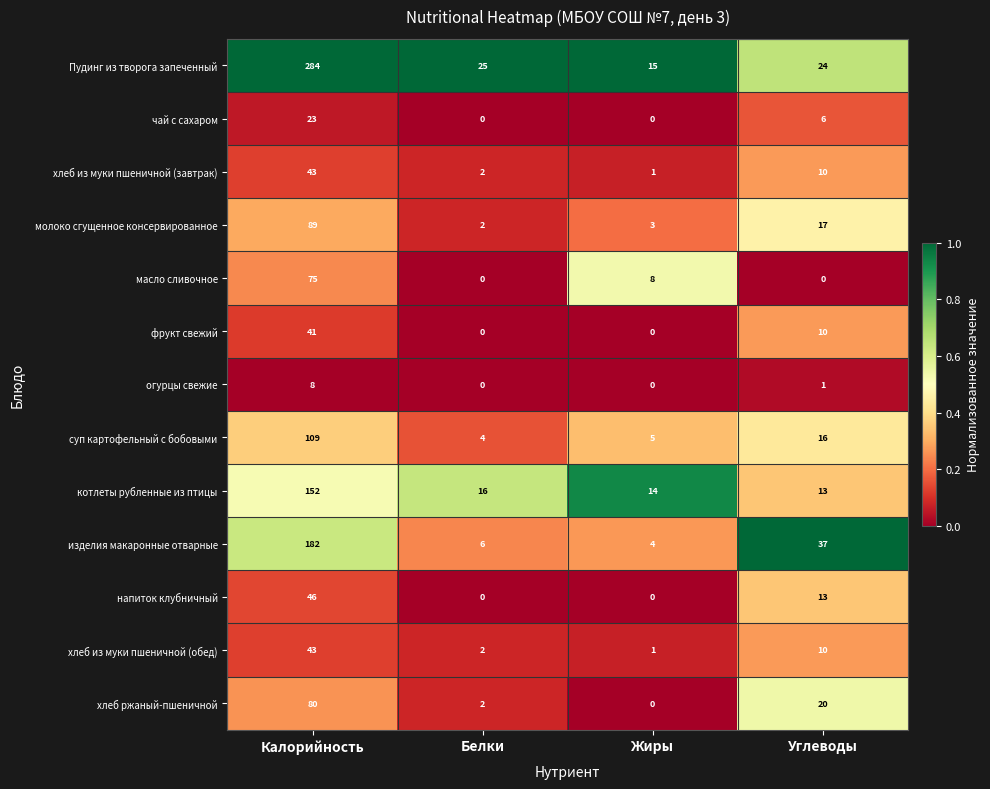

Which series has the largest total across all categories?

Пудинг из творога запеченный